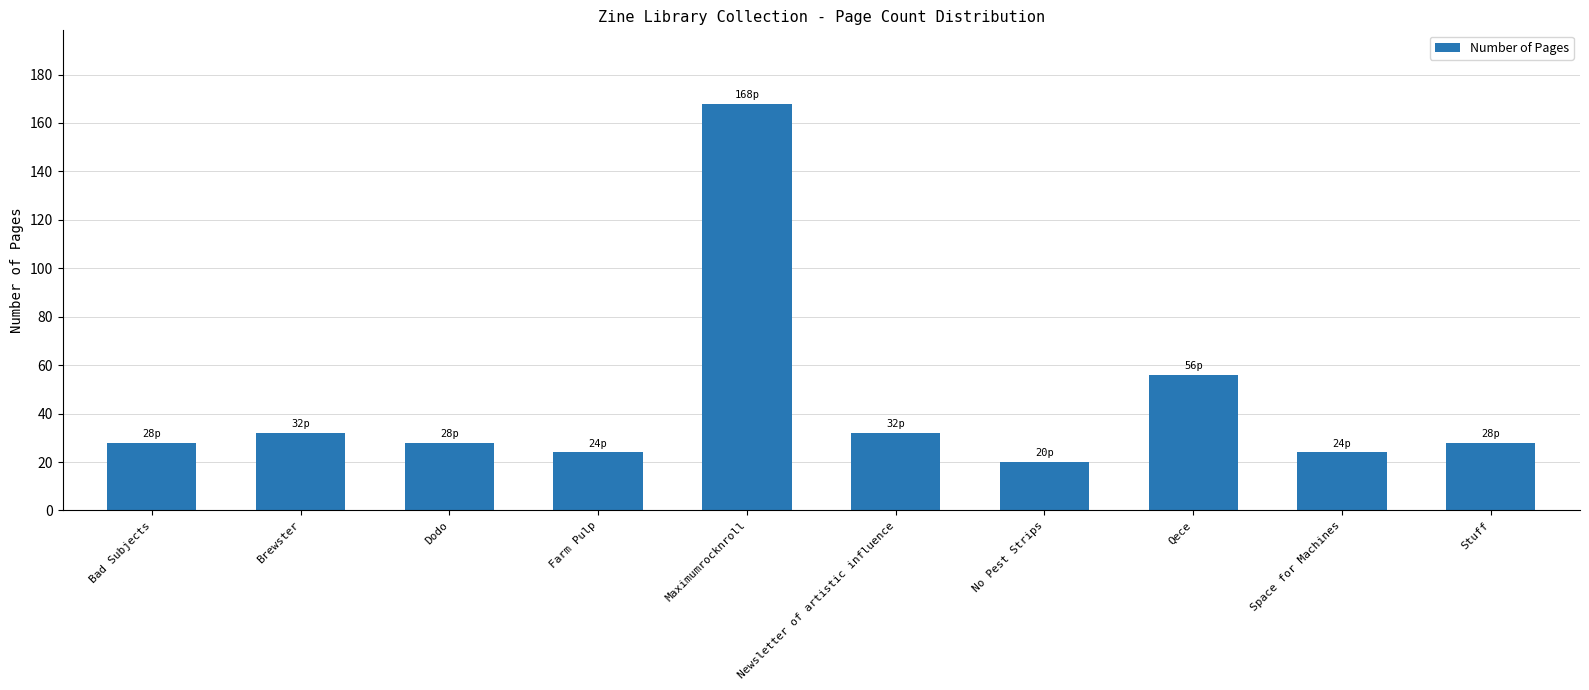

Read the value at Stuff.

28